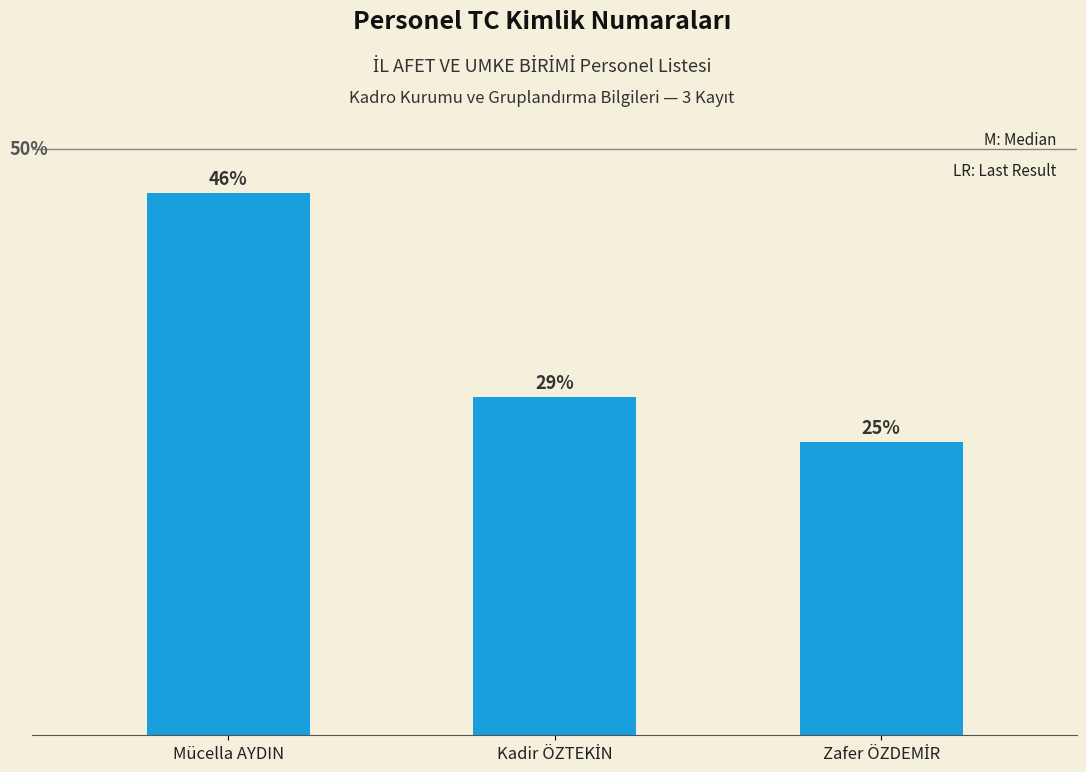

What is the difference between the maximum and minimum values?

22220428748